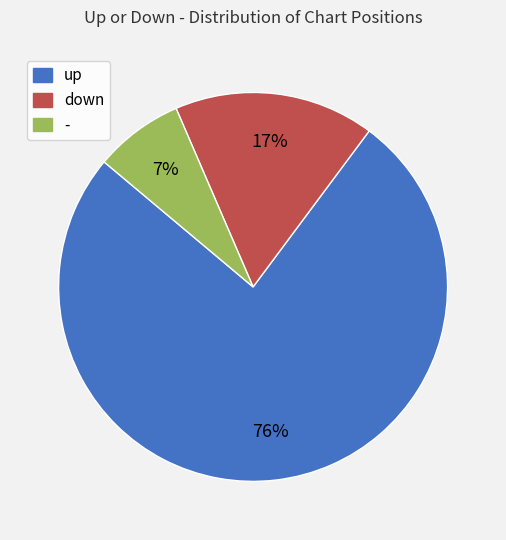

Is it true that up is 76% of the pie?

True